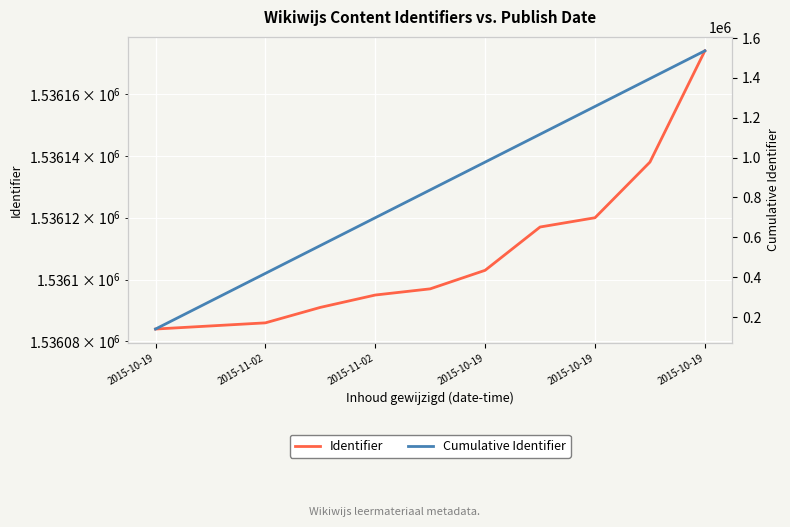

What is the total value across all series at 2015-10-19?

1675734.0